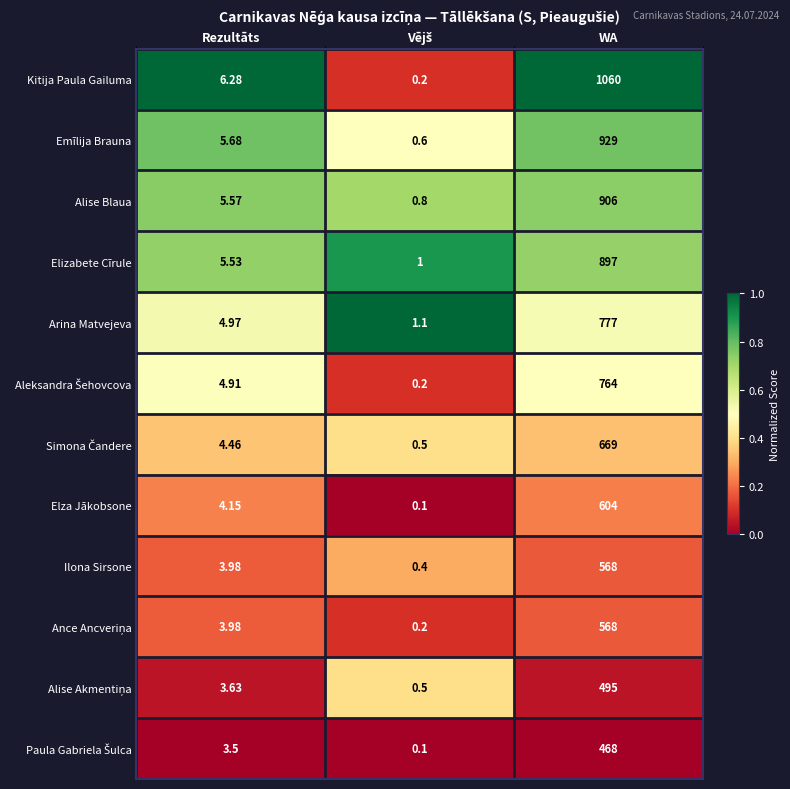

Which series has the largest total across all categories?

Kitija Paula Gailuma